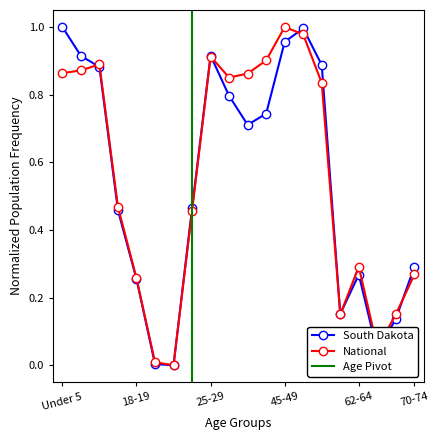

How many interior local peaks does the South Dakota series have?

3